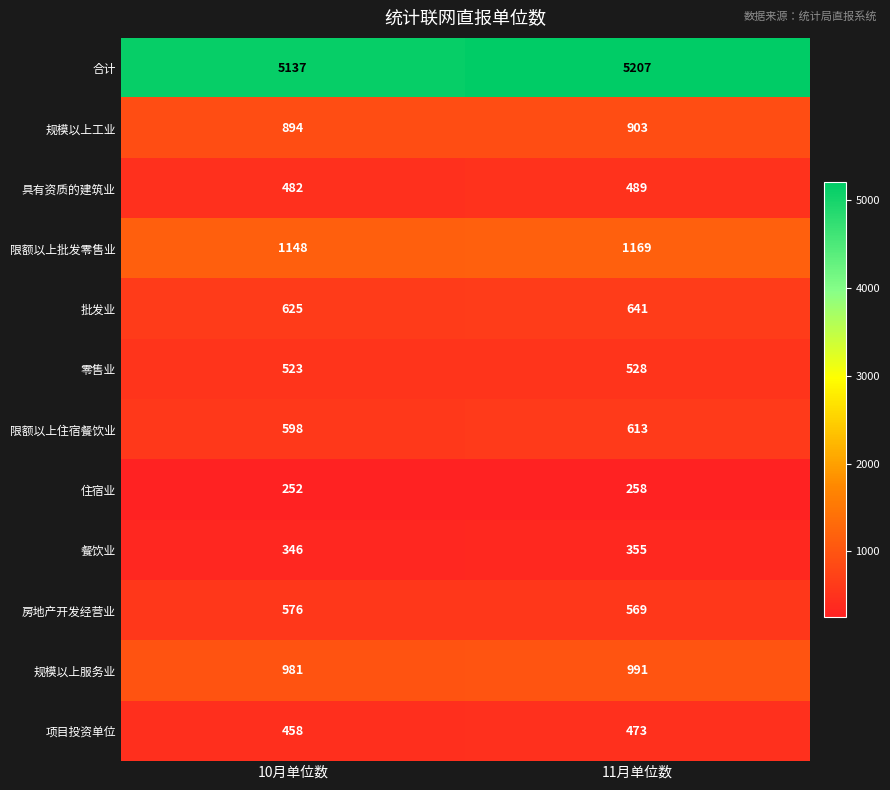

True or false: 合计 has a value of 5137 at 10月单位数.

True